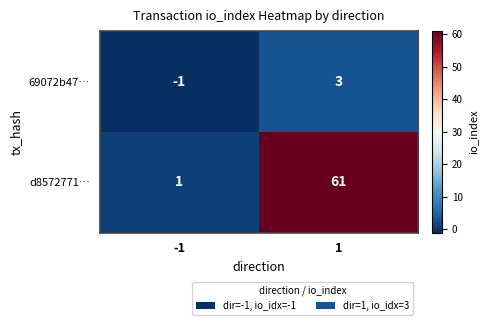

What is the maximum value shown in the chart?

61